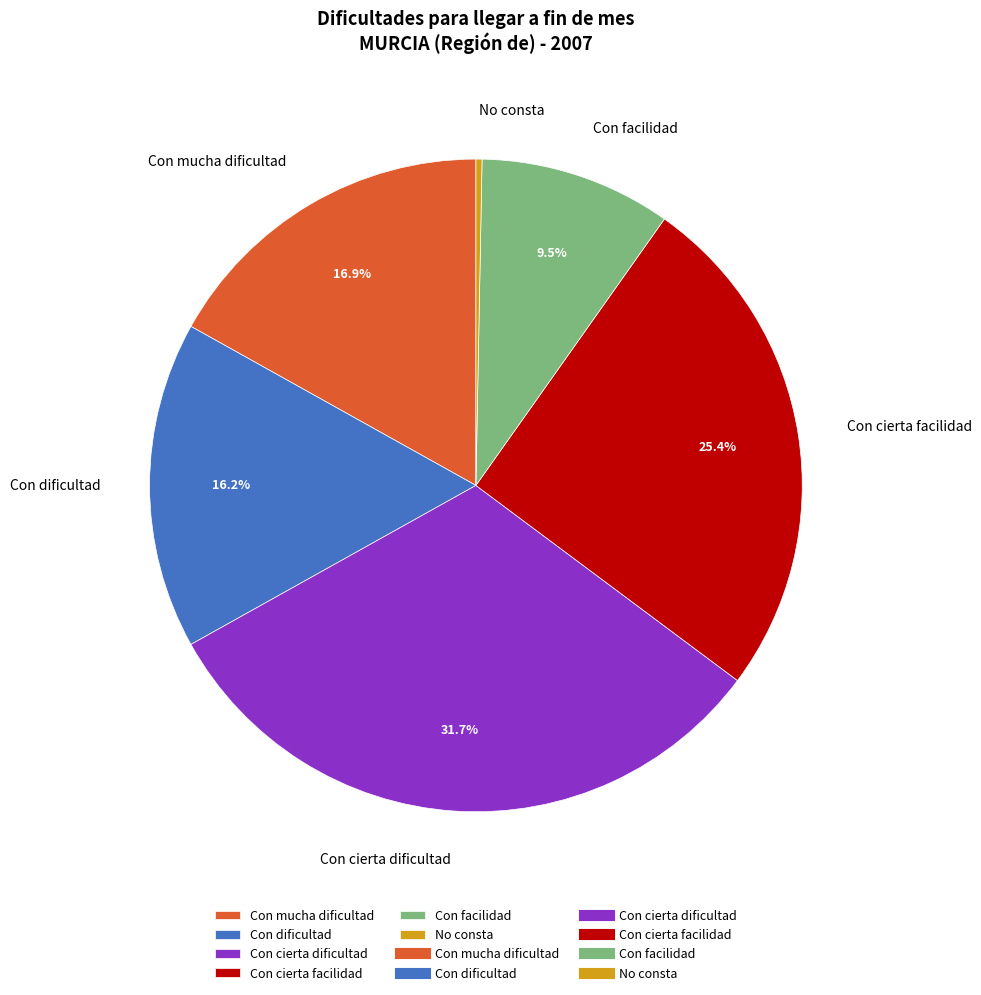

Is Con cierta dificultad the majority of the pie?

No